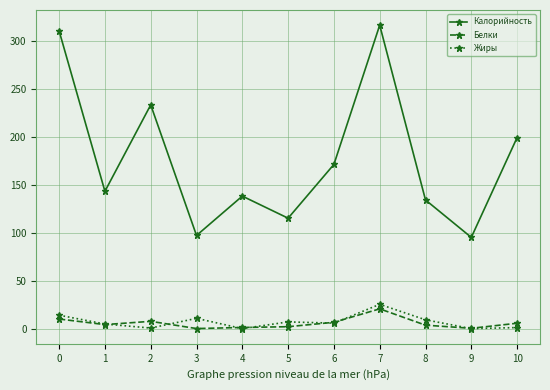

How many interior local valleys does the Калорийность series have?

4